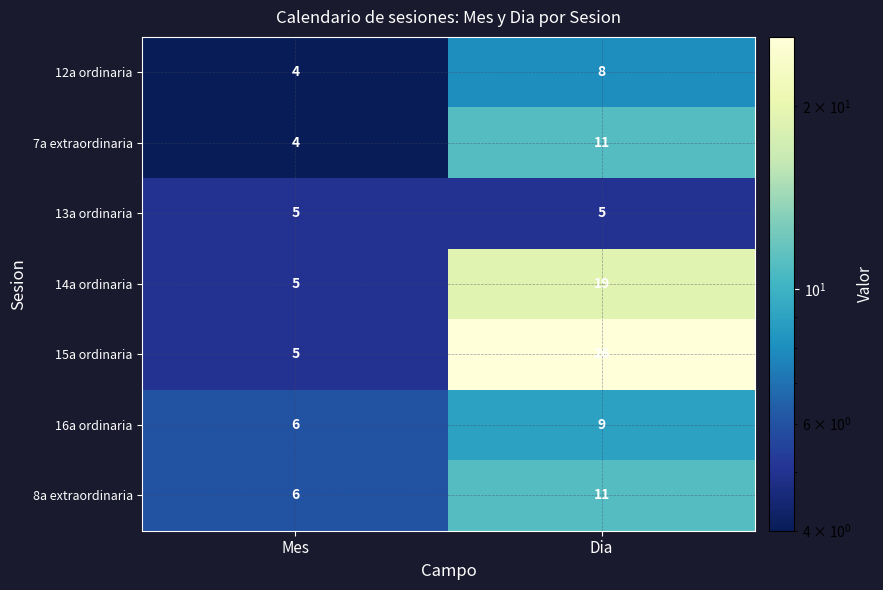

Rank the categories by 14a ordinaria value from highest to lowest.

Dia, Mes